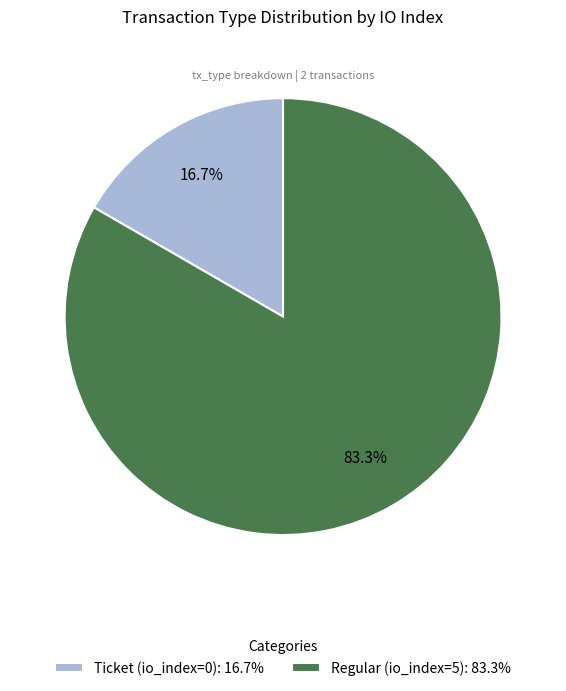

To the nearest percent, what is the combined percentage of Ticket (io_index=0) and Regular (io_index=5)?

100%